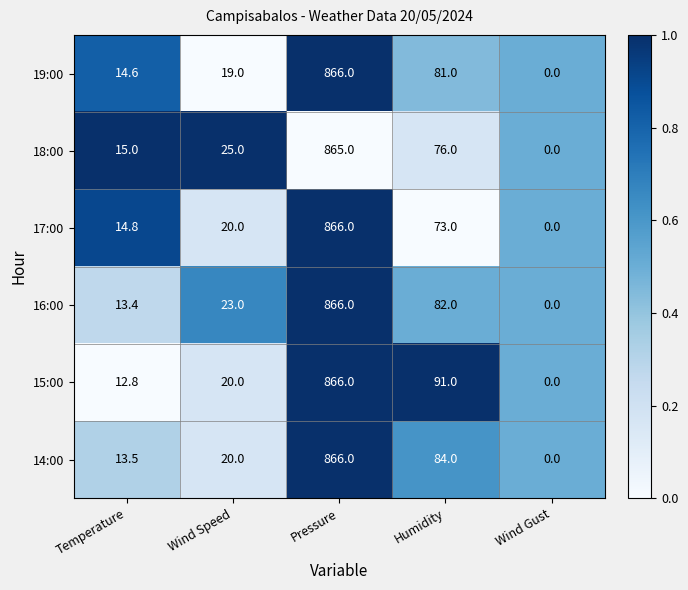

What is the sum of all 19:00 values?

980.6